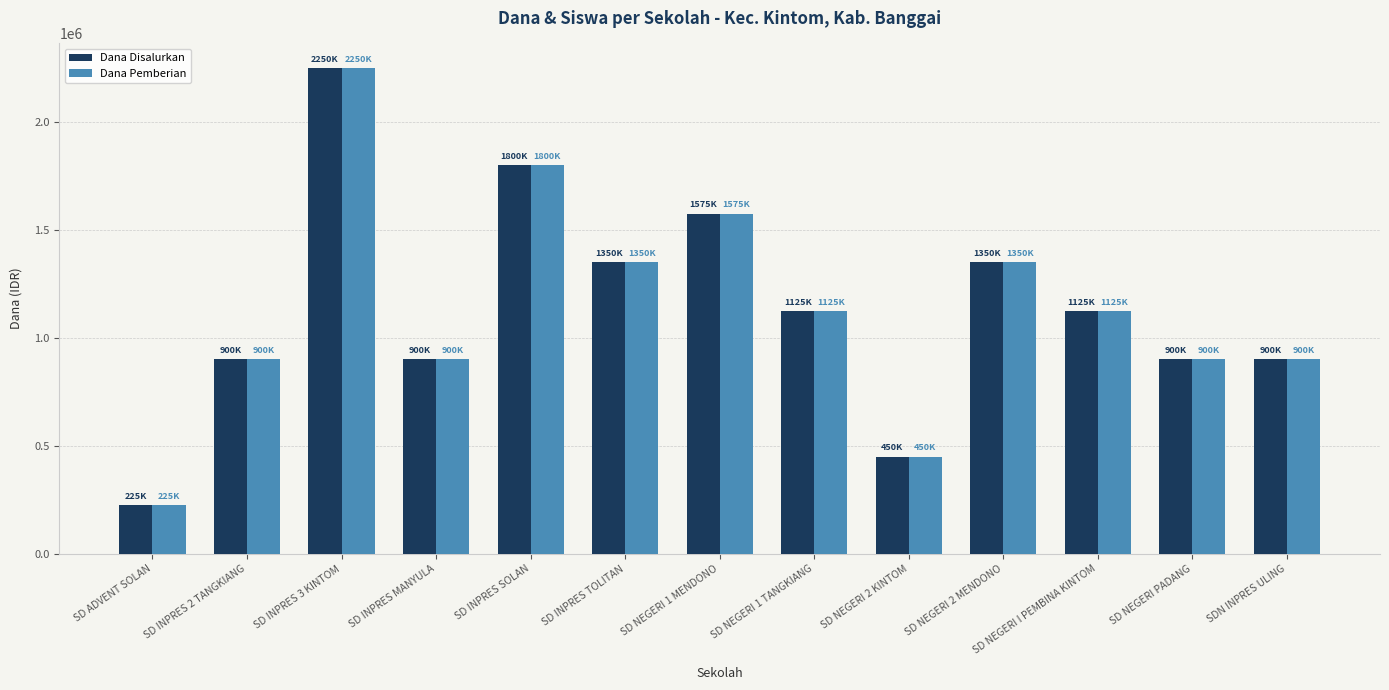

What is the highest value of the Dana Pemberian series?

2250000